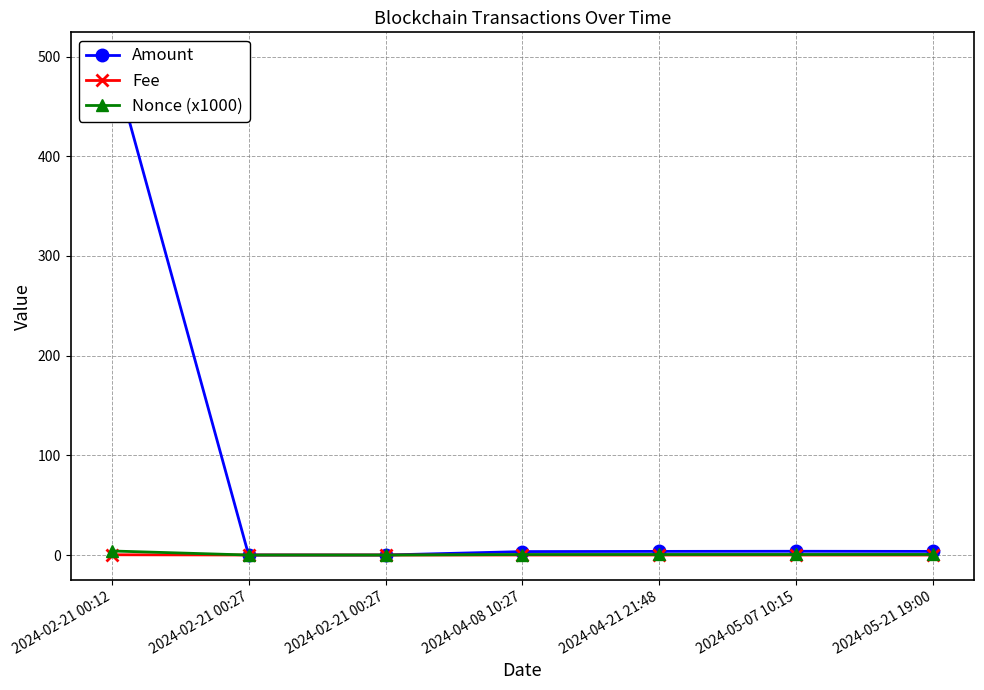

How many data points does each series have?

7